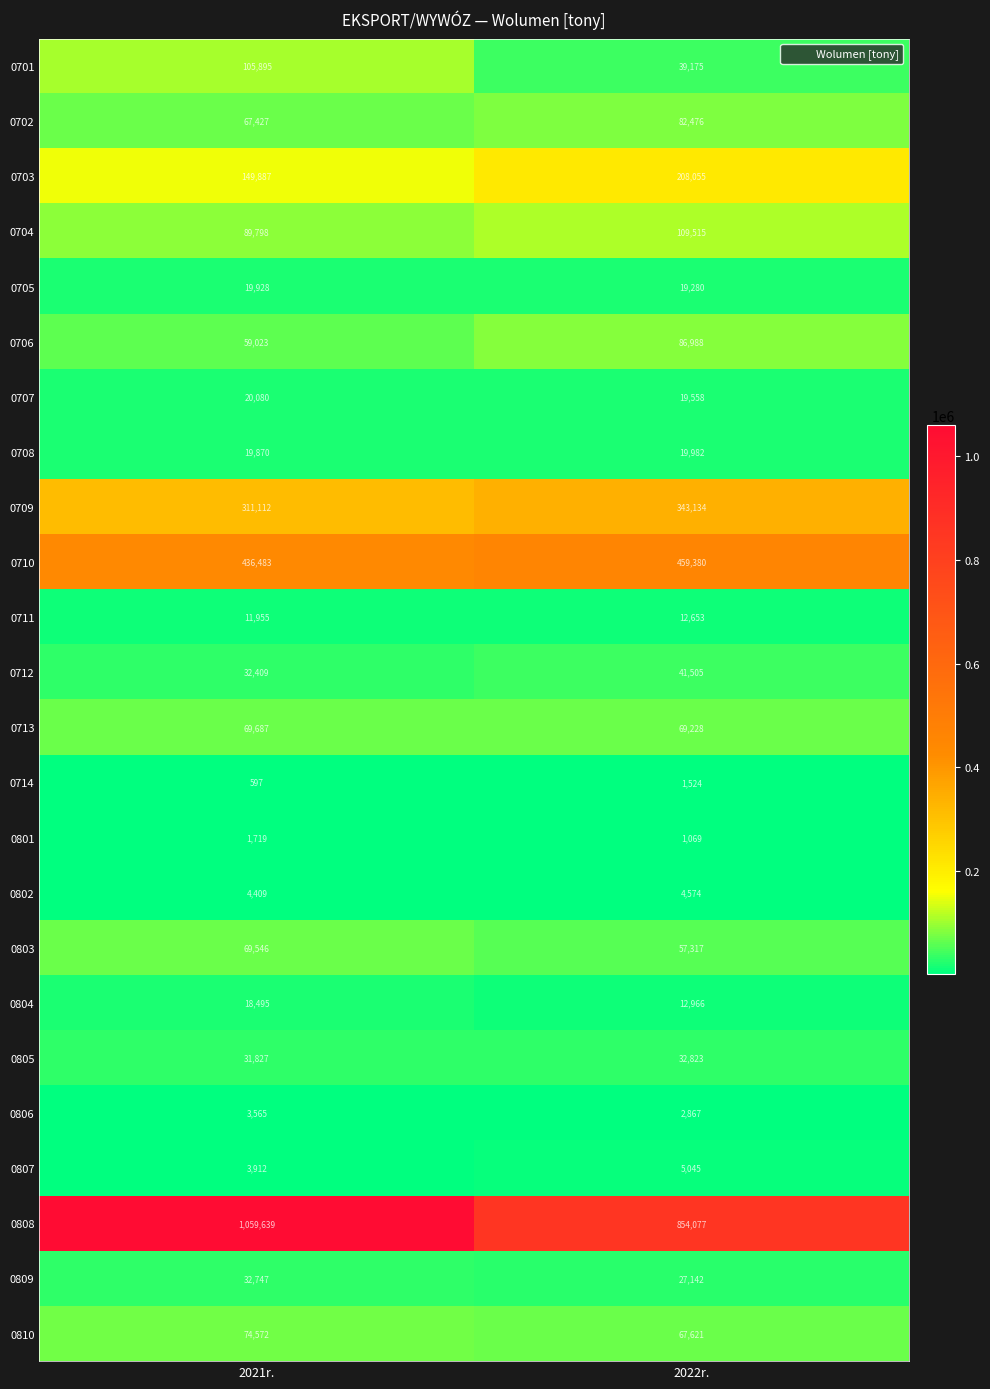

At which label is 0710 closest to 447931?

2021r.